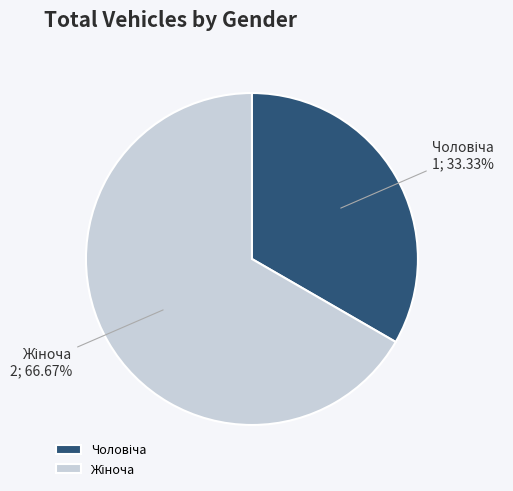

The Чоловіча slice represents 33% of the pie. True or false?

True